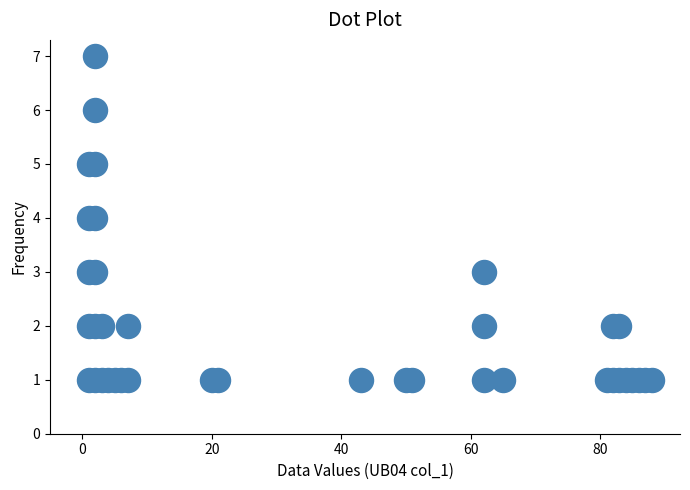

What is the range of X values (max minus min)?

87